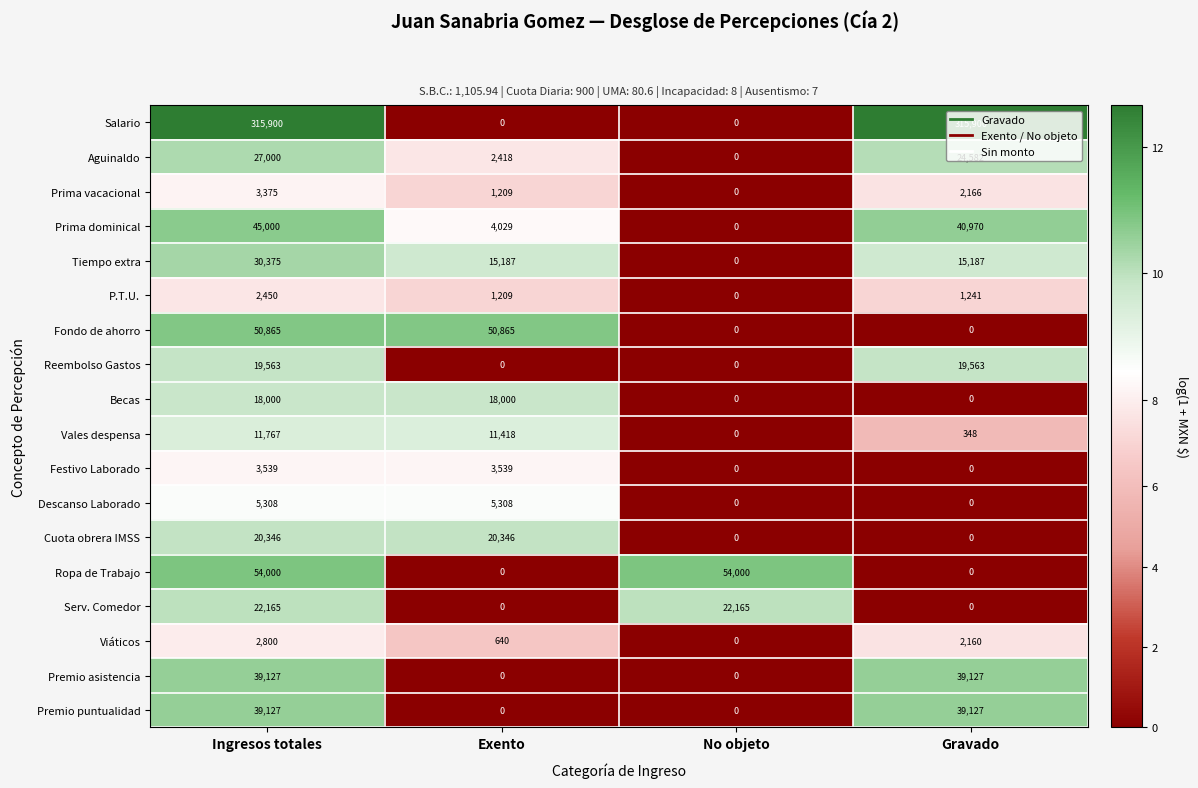

How many distinct data groups are displayed?

18